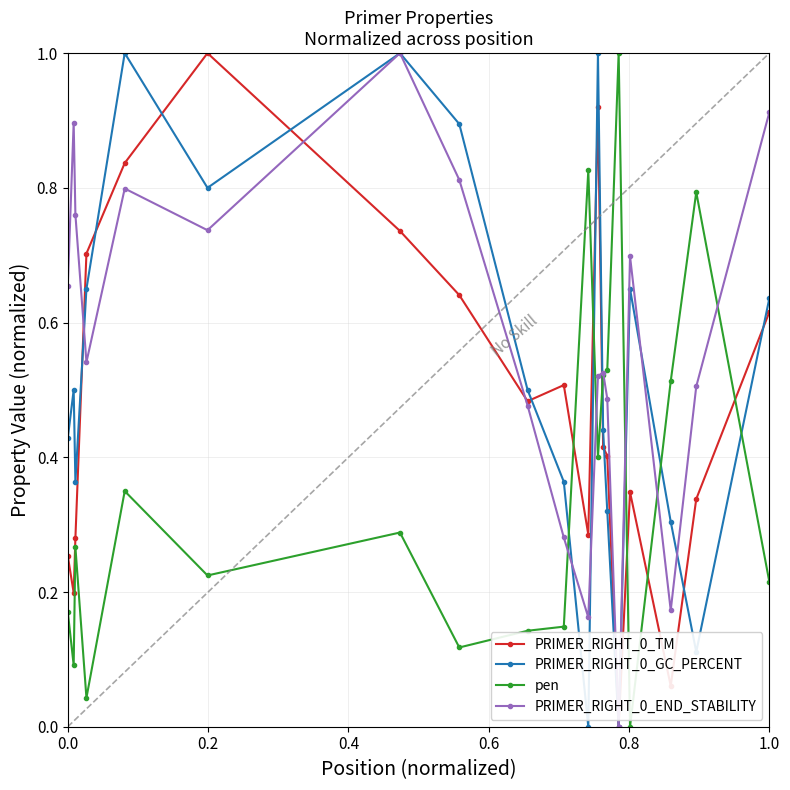

True or false: pen has more than 2 points higher than both neighbors.

True